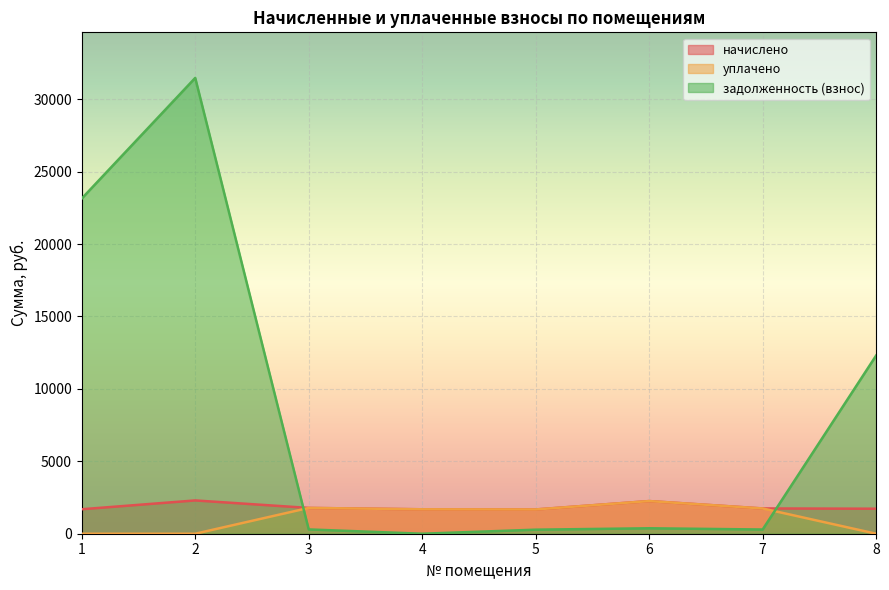

Does the chart display data point markers on the line(s)?

No